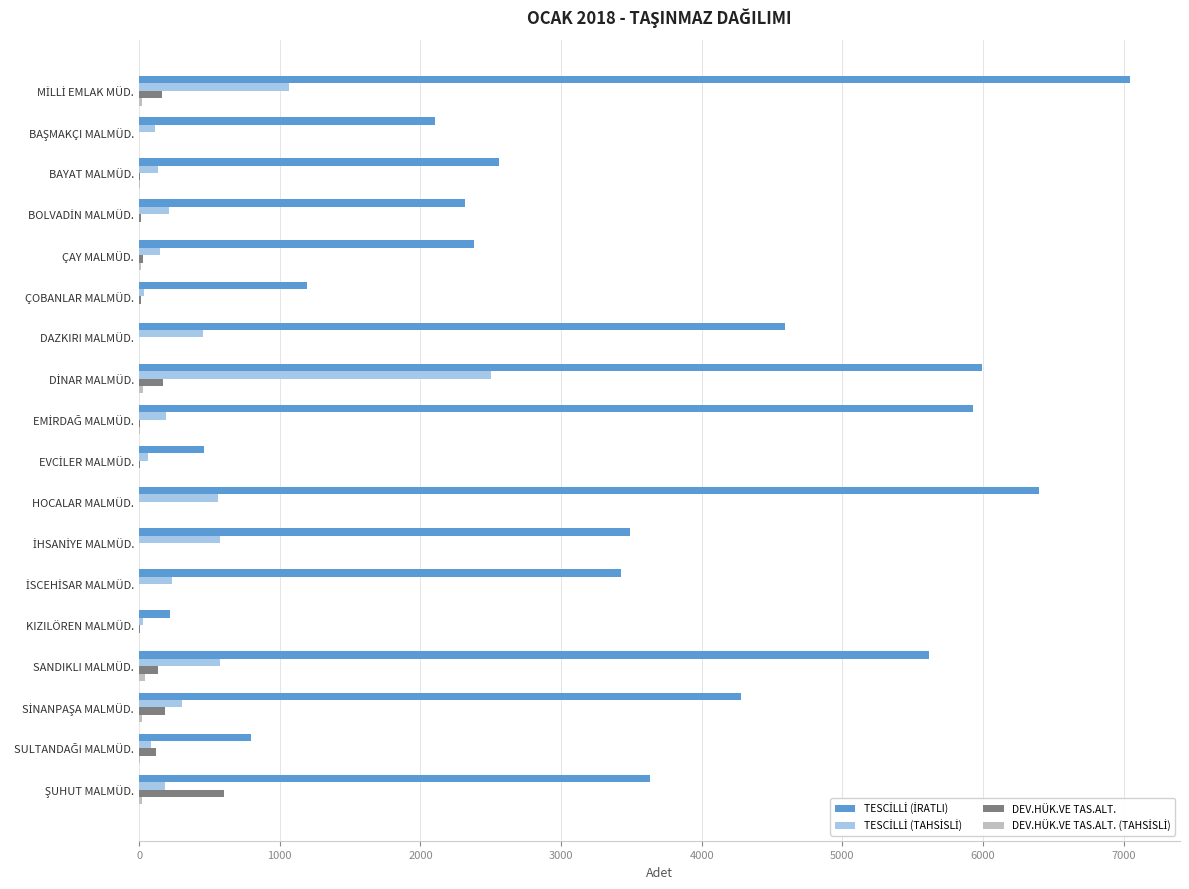

How many categories are shown in the chart?

18